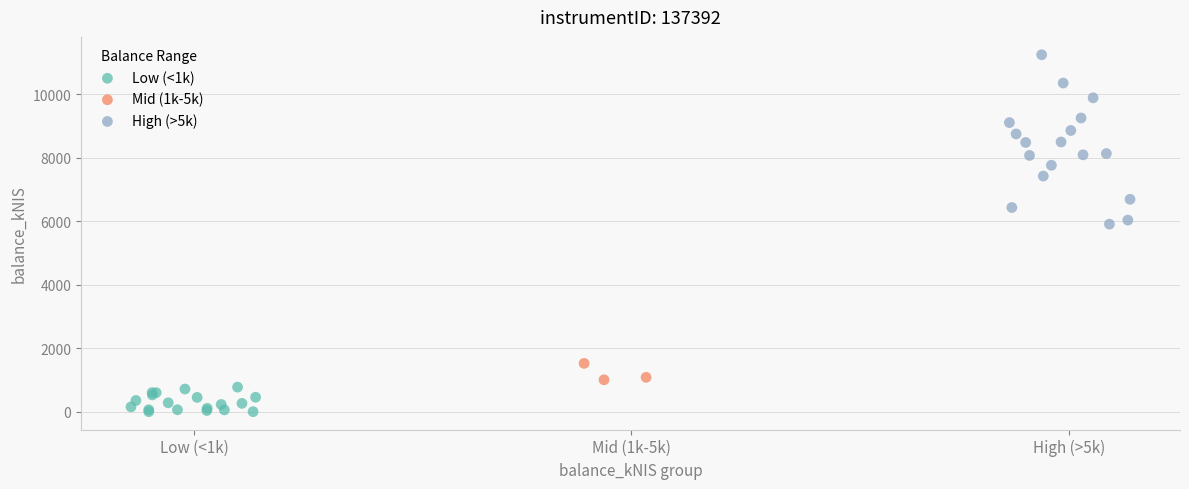

Which series reaches the minimum Y coordinate?

Low (<1k)